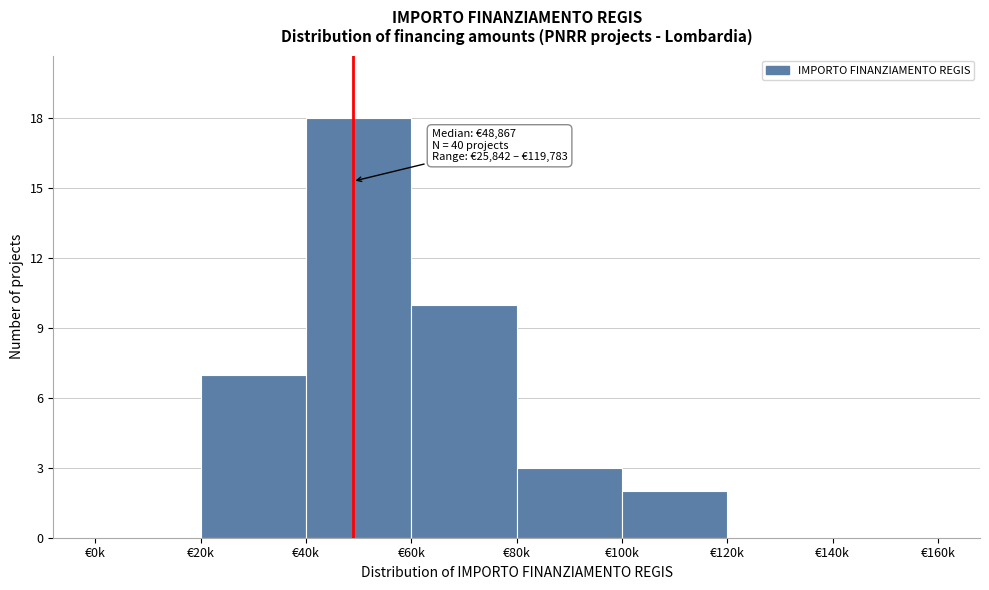

Reading right to left, extract all data points from this chart.

€140k=0	€120k=0	€100k=2	€80k=3	€60k=10	€40k=18	€20k=7	€0k=0